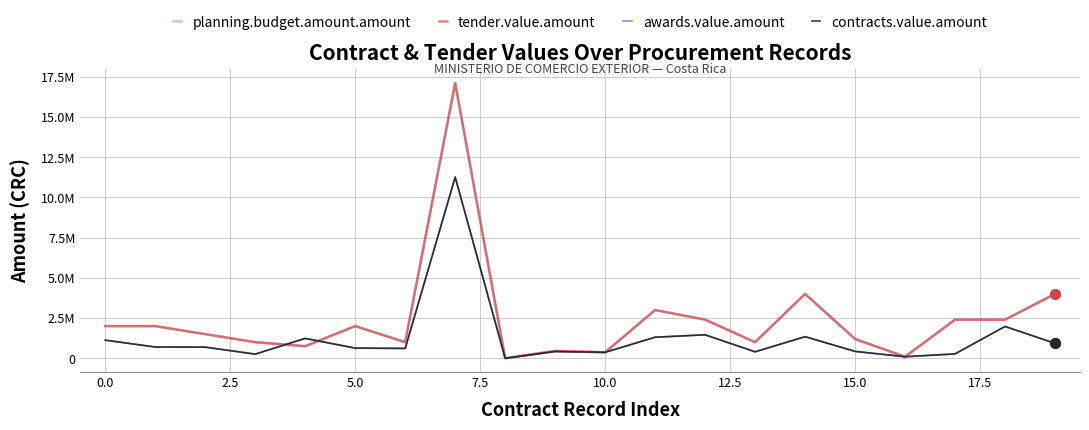

Does the chart have visible grid lines?

Yes